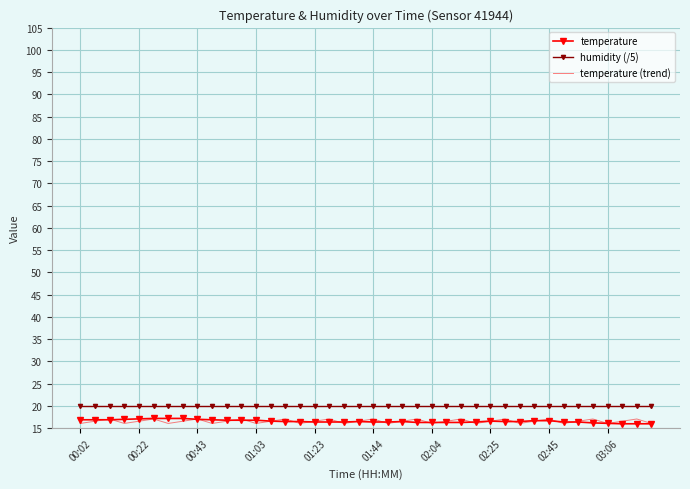

What is the lowest value of the temperature series?

16.0